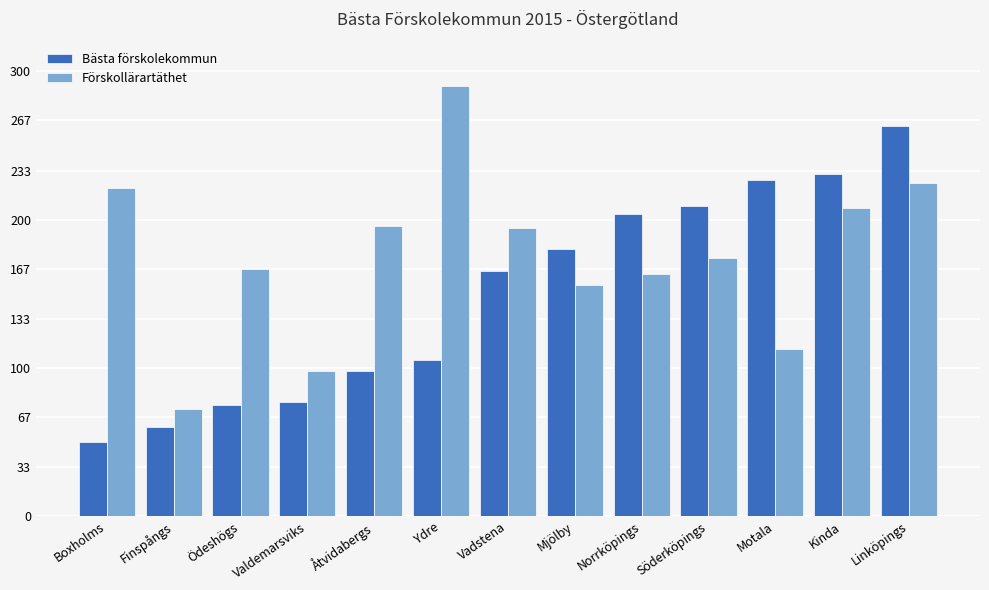

How many groups of bars are there?

13